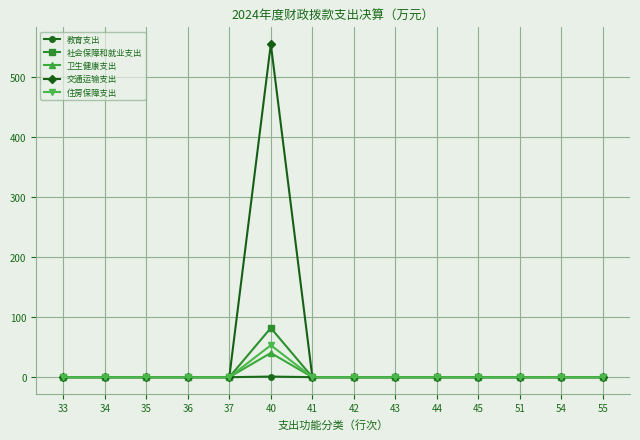

Which series has the largest total across all categories?

交通运输支出